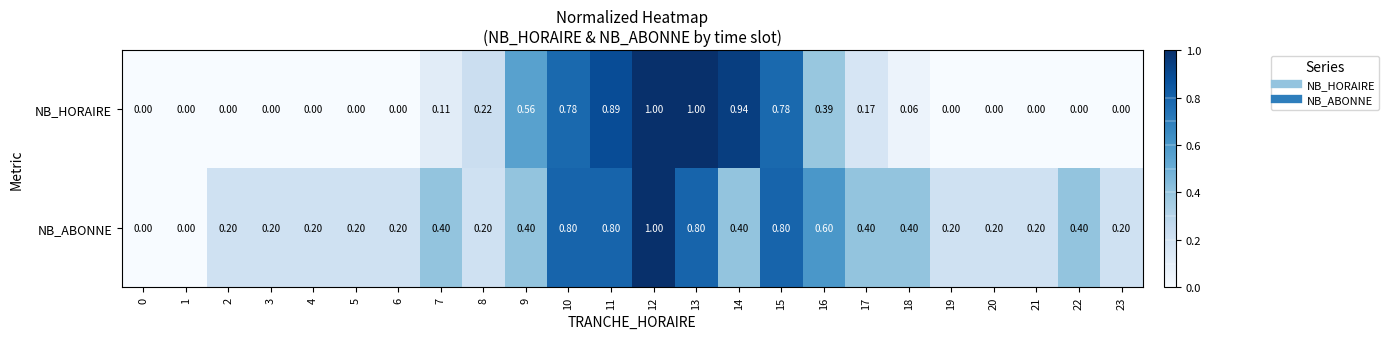

Which series changed the most between 21 and 22?

NB_ABONNE